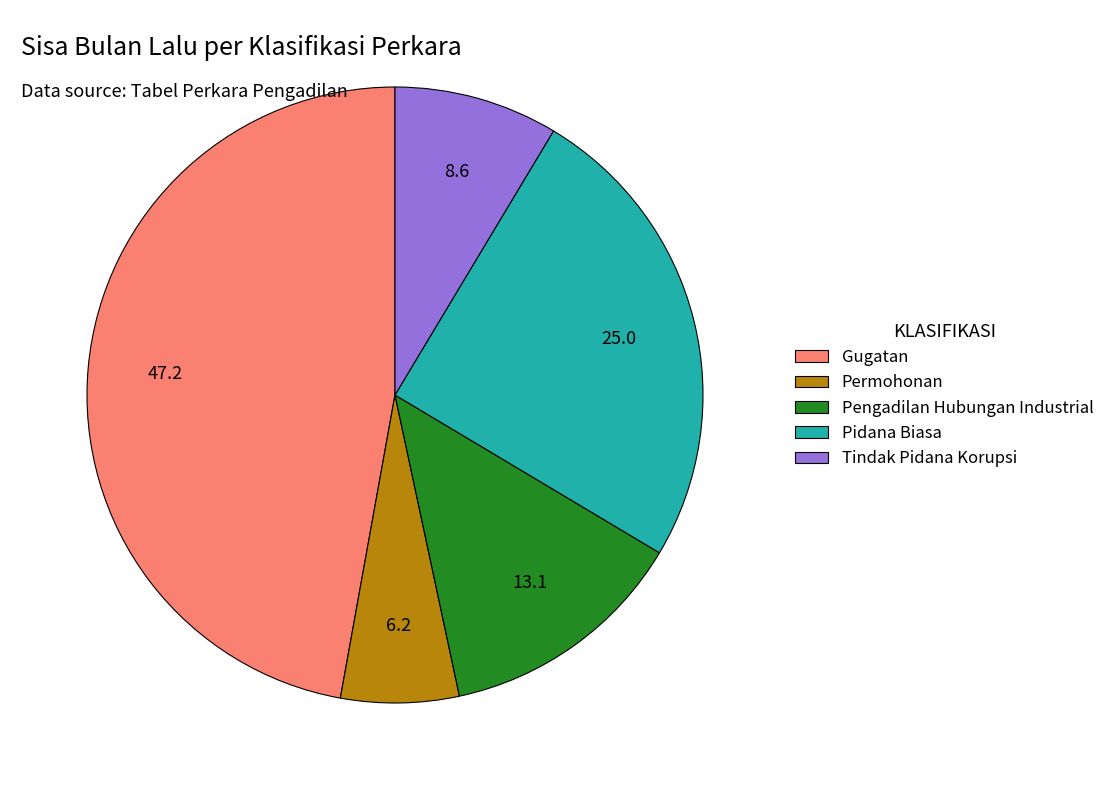

True or false: Tindak Pidana Korupsi accounts for 9% of the total.

True